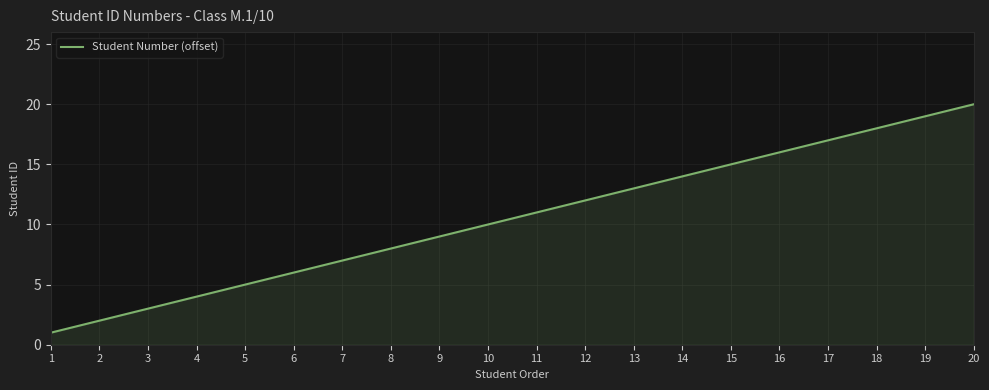

How many lines are shown in the chart?

1